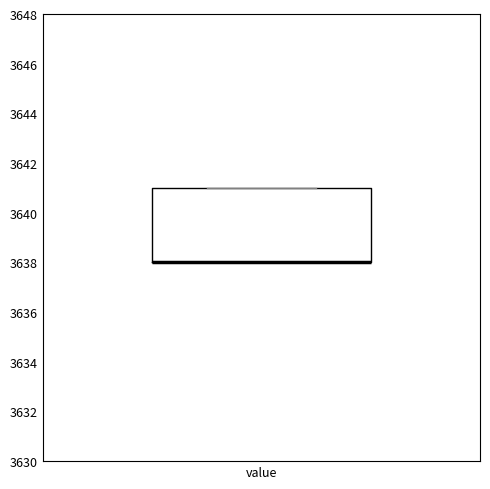

Where is the upper edge of the box for value on the y-axis? The values are not printed on the chart, so give them approximately, as read against the axis.

3641